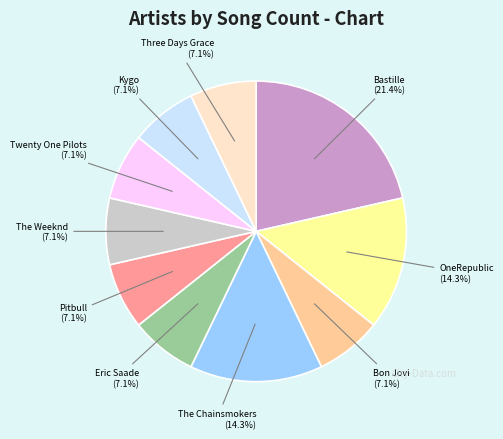

Is there any slice that represents more than half of the pie?

No